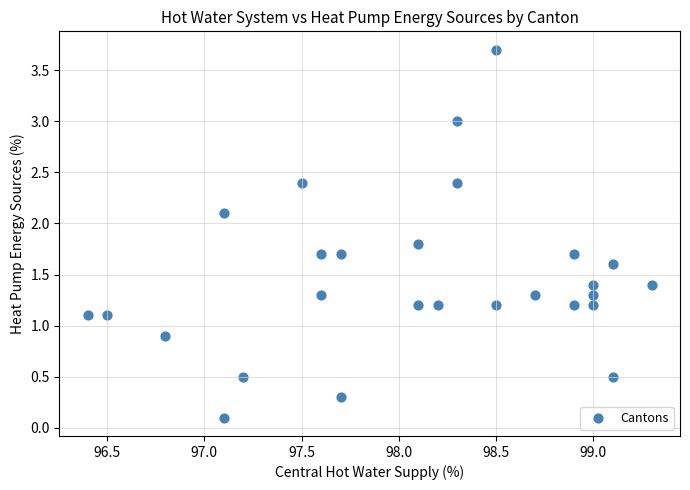

What is the range of X values (max minus min)?

2.9